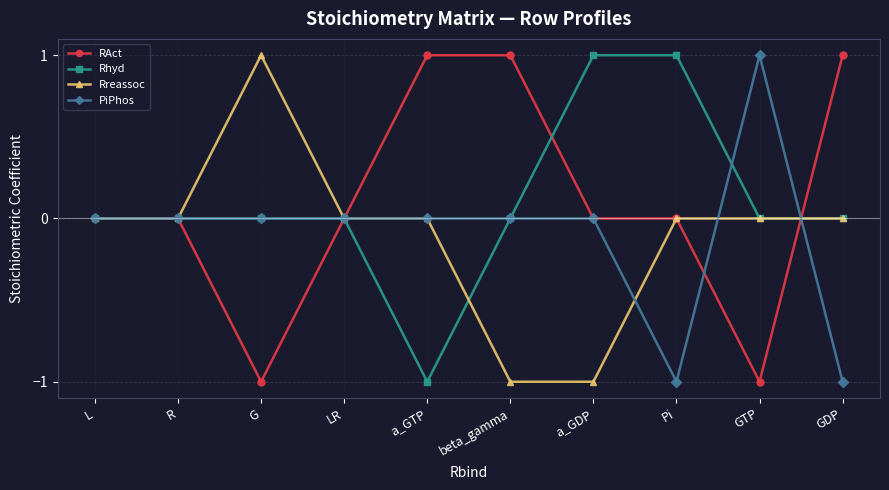

What is the label of the 5th point from the left?

a_GTP